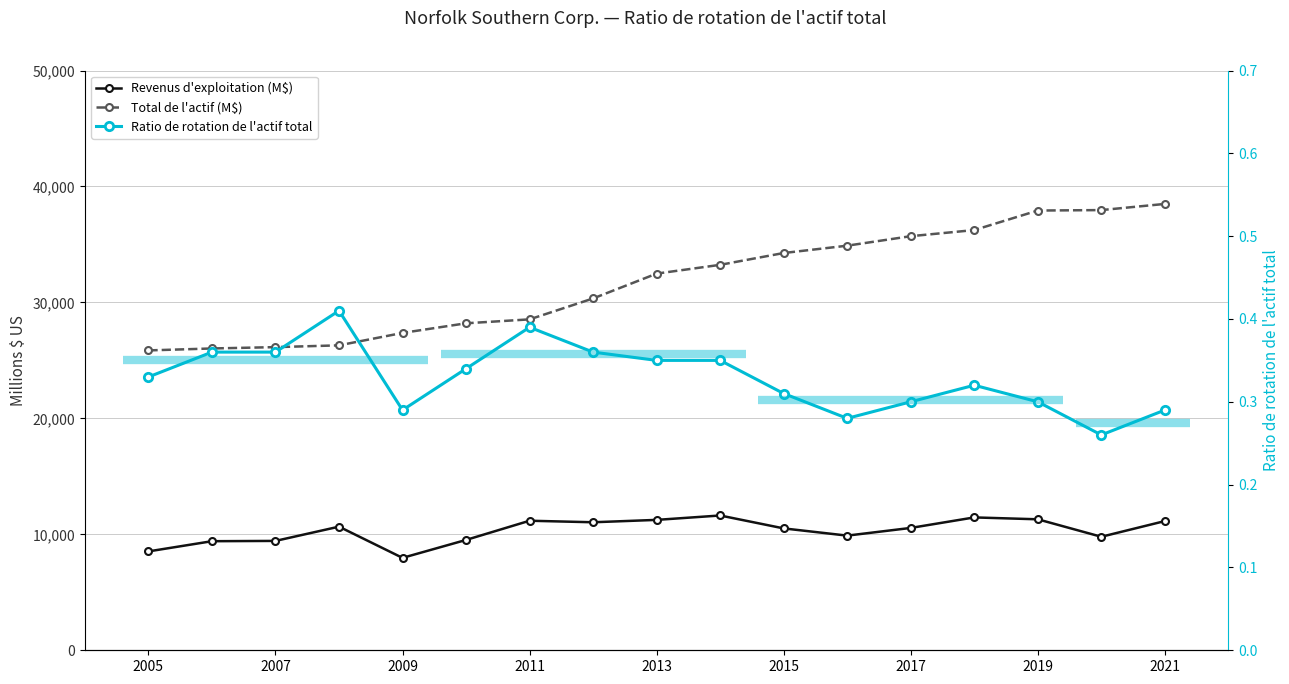

How many series are shown in this chart?

3